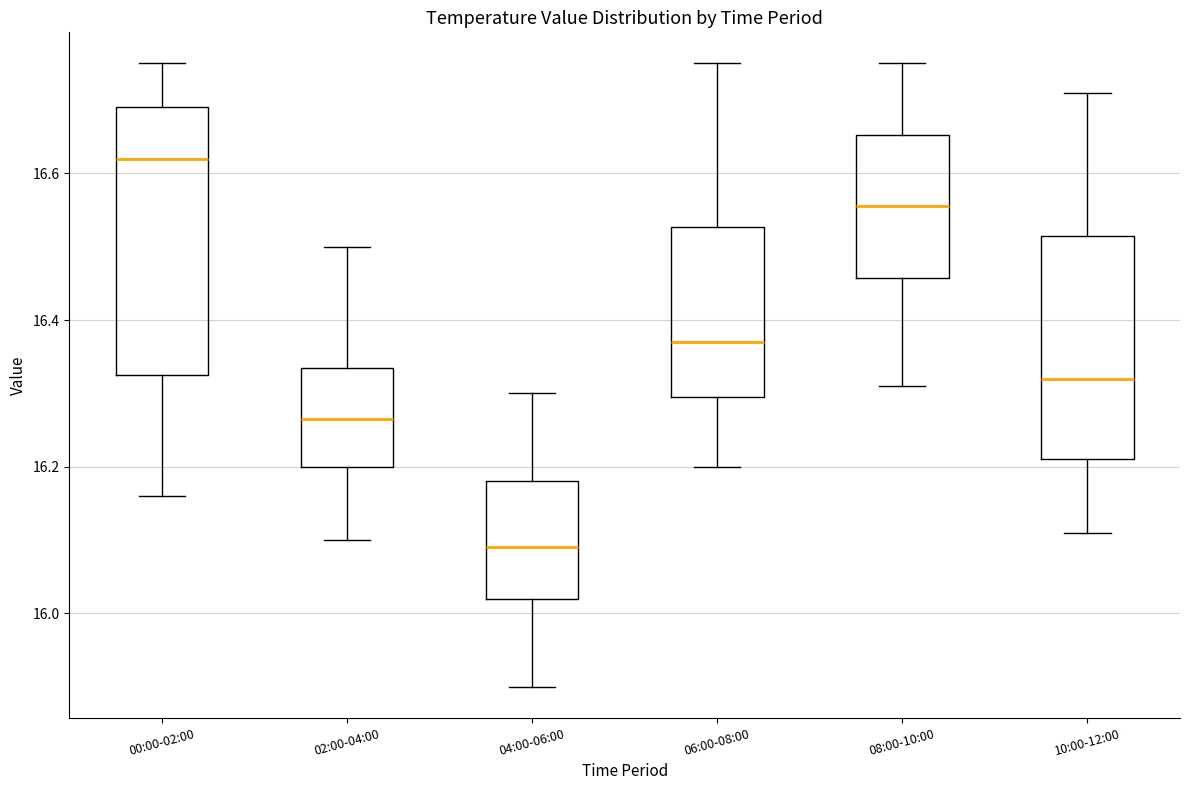

Reading left to right, transcribe this box plot: for each box, give where its median line is, the range the box spans, and where its two whiskers end, as read against the y-axis. The values are not printed on the chart, so give them approximately, as read against the axis.

00:00-02:00: median 16.62, box 16.32 to 16.70, whiskers 16.16 to 16.76
02:00-04:00: median 16.26, box 16.20 to 16.34, whiskers 16.10 to 16.50
04:00-06:00: median 16.10, box 16.02 to 16.18, whiskers 15.90 to 16.30
06:00-08:00: median 16.38, box 16.30 to 16.52, whiskers 16.20 to 16.76
08:00-10:00: median 16.56, box 16.46 to 16.66, whiskers 16.32 to 16.76
10:00-12:00: median 16.32, box 16.22 to 16.52, whiskers 16.12 to 16.72